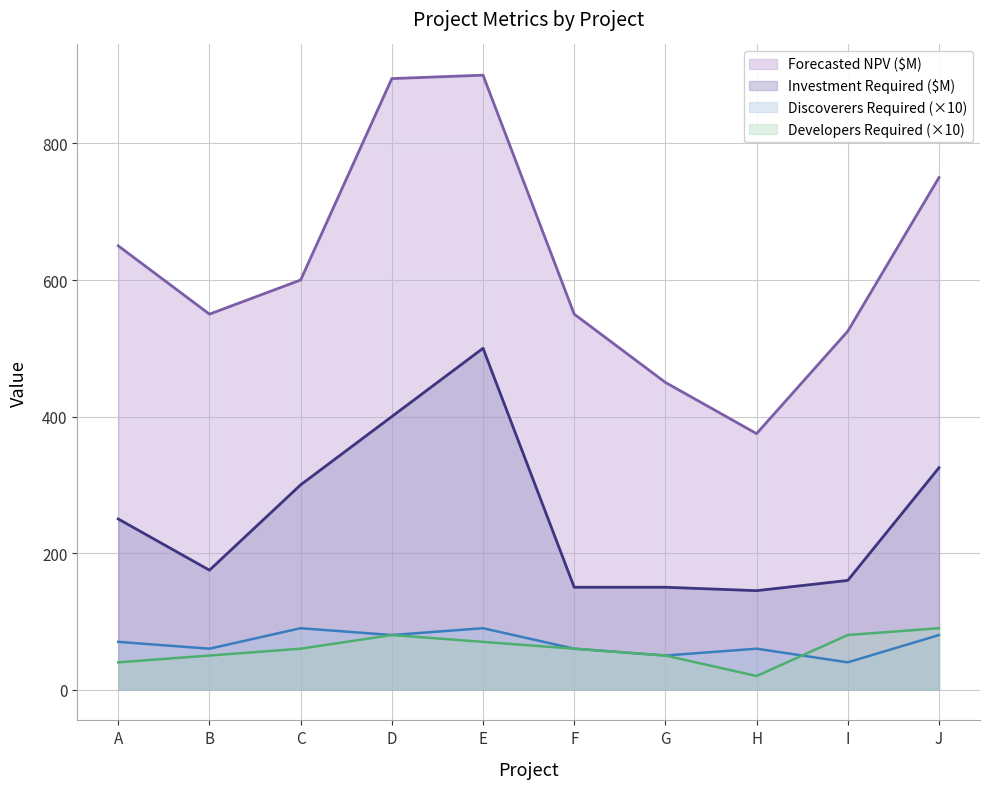

What is the spread (max minus min) of values at E?

830